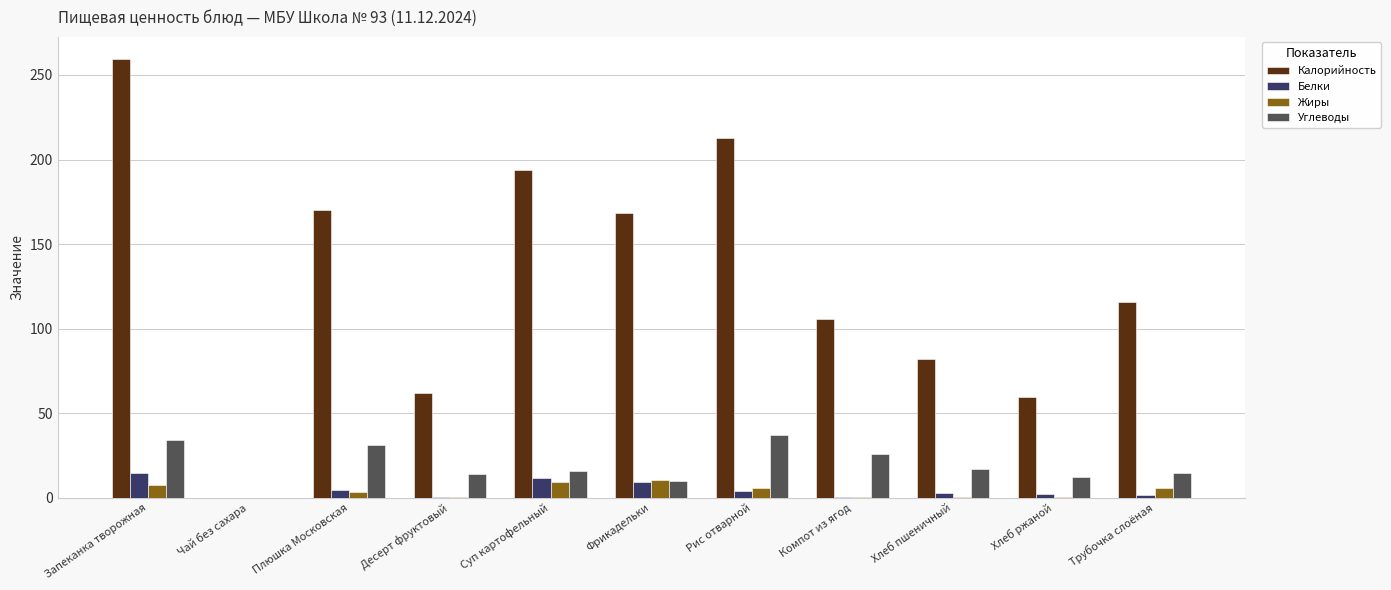

At which label does Калорийность reach its peak?

Запеканка творожная